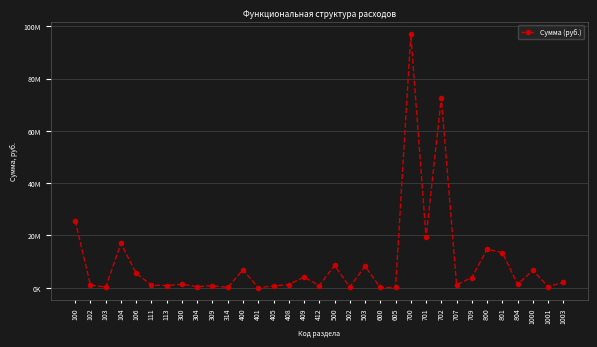

Does the chart display data point markers on the line(s)?

Yes